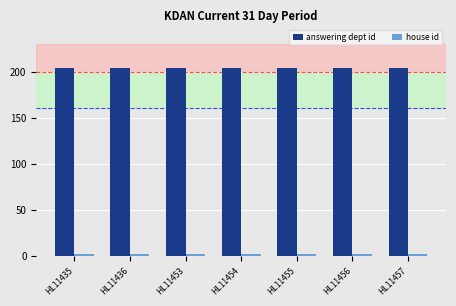

What is the greatest value displayed?

204